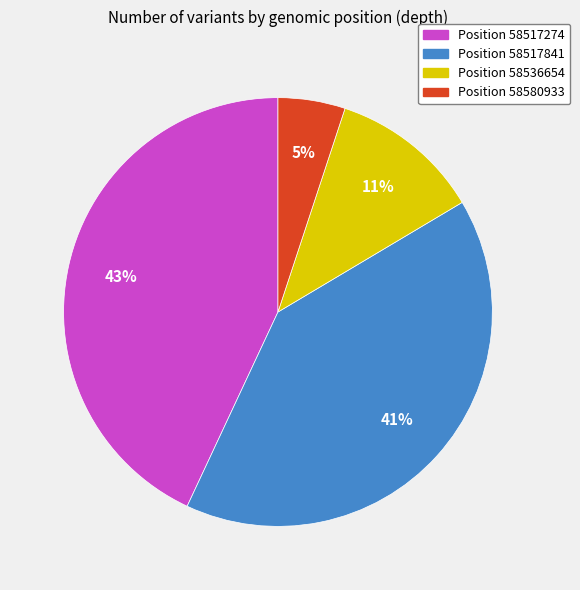

Rank the categories by value from highest to lowest.

Position 58517274, Position 58517841, Position 58536654, Position 58580933